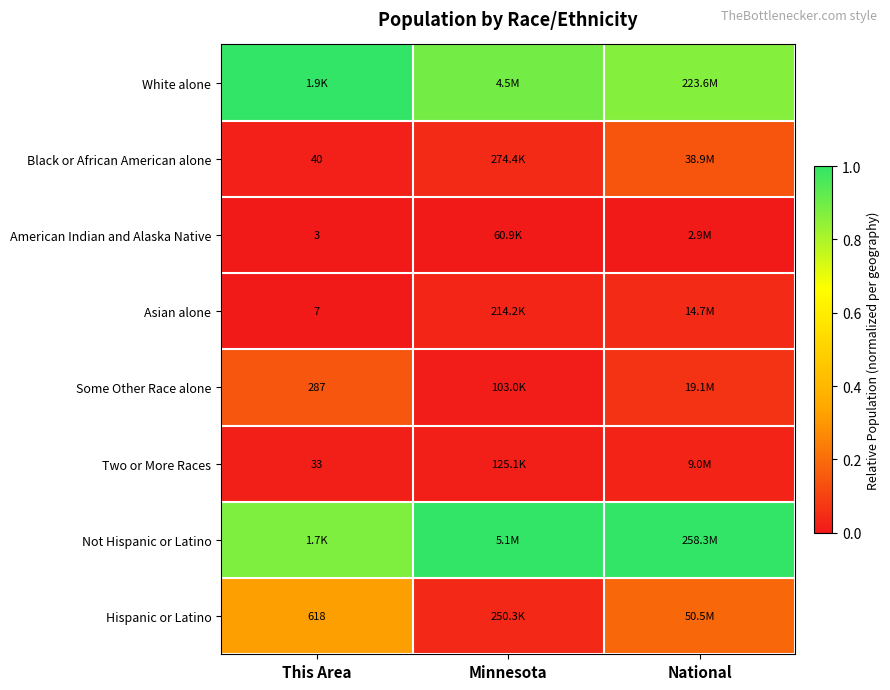

True or false: Two or More Races has a value of 0.0 at National.

False